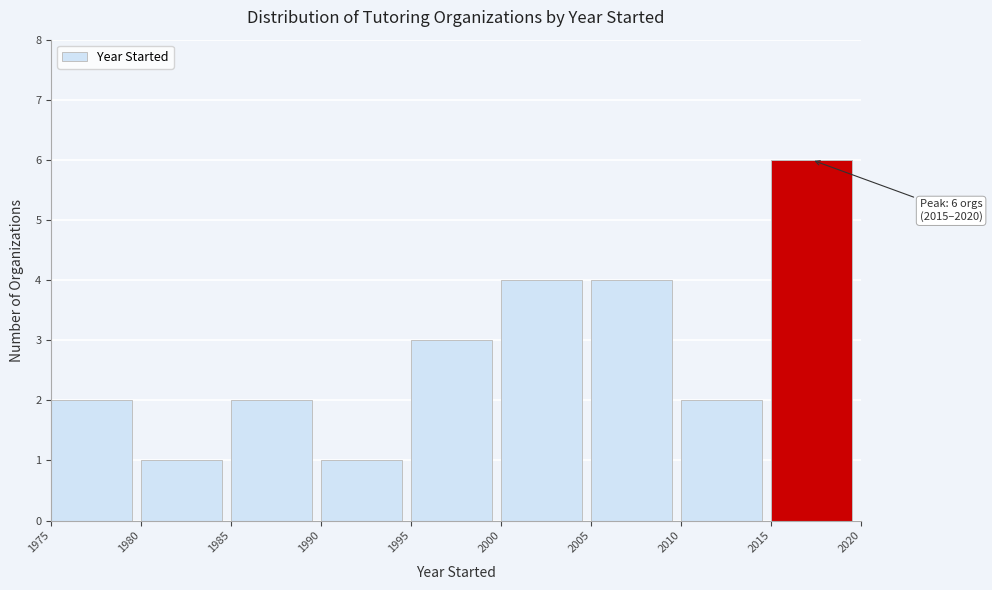

Reading left to right, extract all data points from this chart.

1975=2	1980=1	1985=2	1990=1	1995=3	2000=4	2005=4	2010=2	2015=6